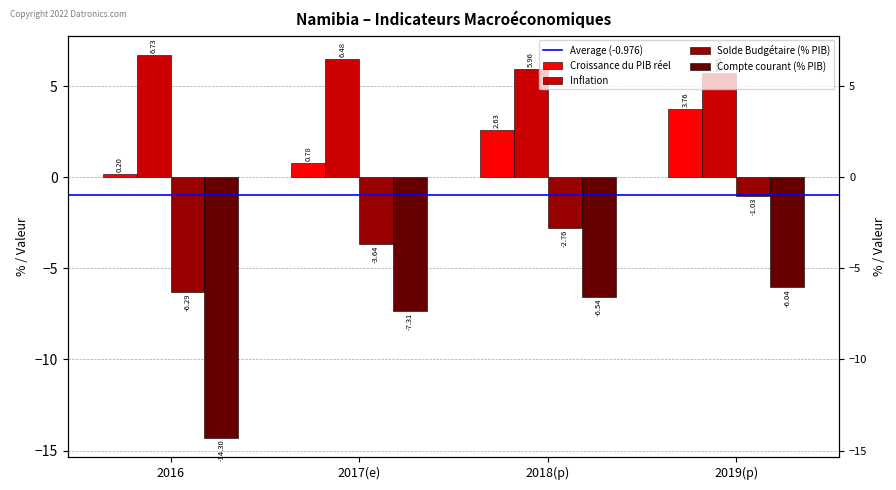

How many values in the Solde Budgétaire (% PIB) series exceed -2?

1